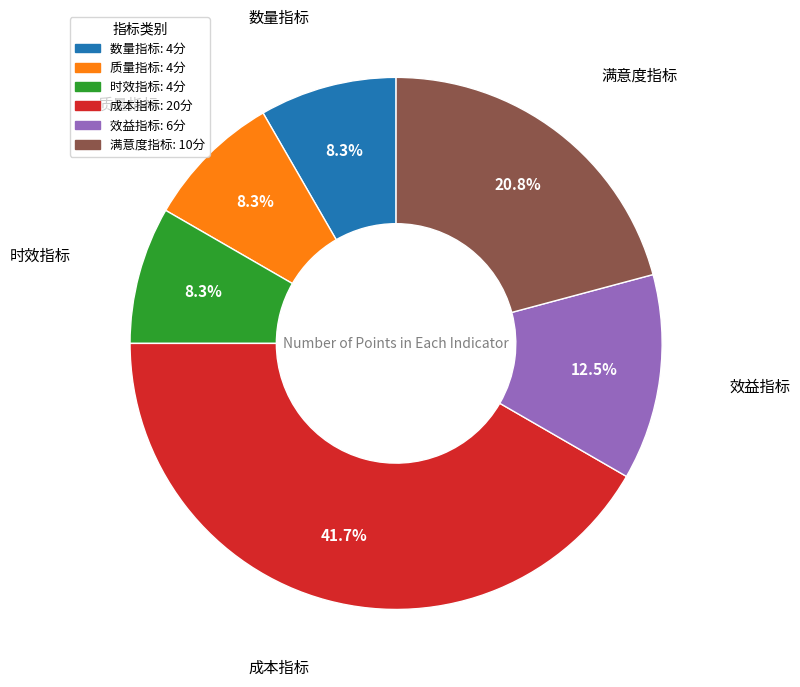

How many slices are in this pie chart?

6